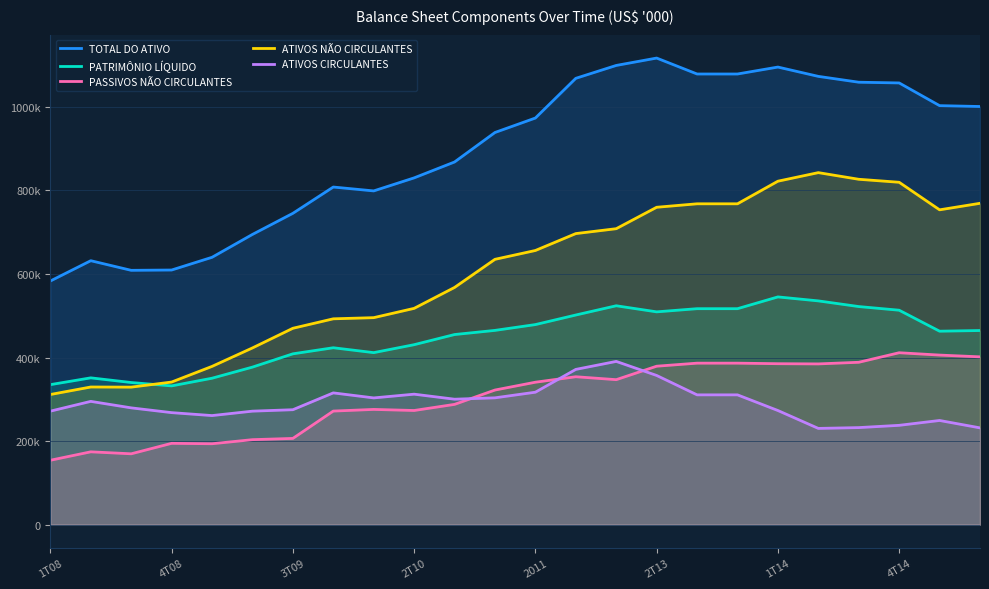

Rank the series at 4T14 from highest to lowest value.

TOTAL DO ATIVO, ATIVOS NÃO CIRCULANTES, PATRIMÔNIO LÍQUIDO, PASSIVOS NÃO CIRCULANTES, ATIVOS CIRCULANTES